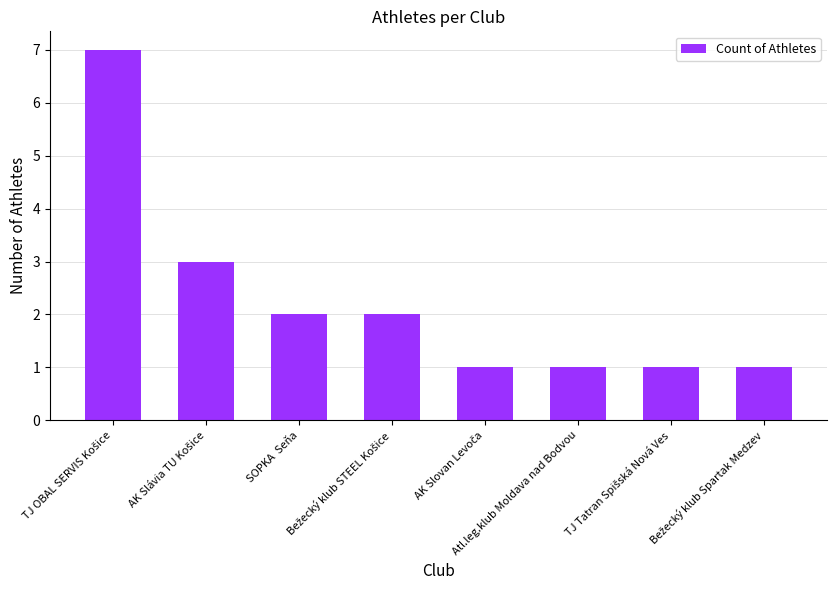

What is the sum of all values?

18